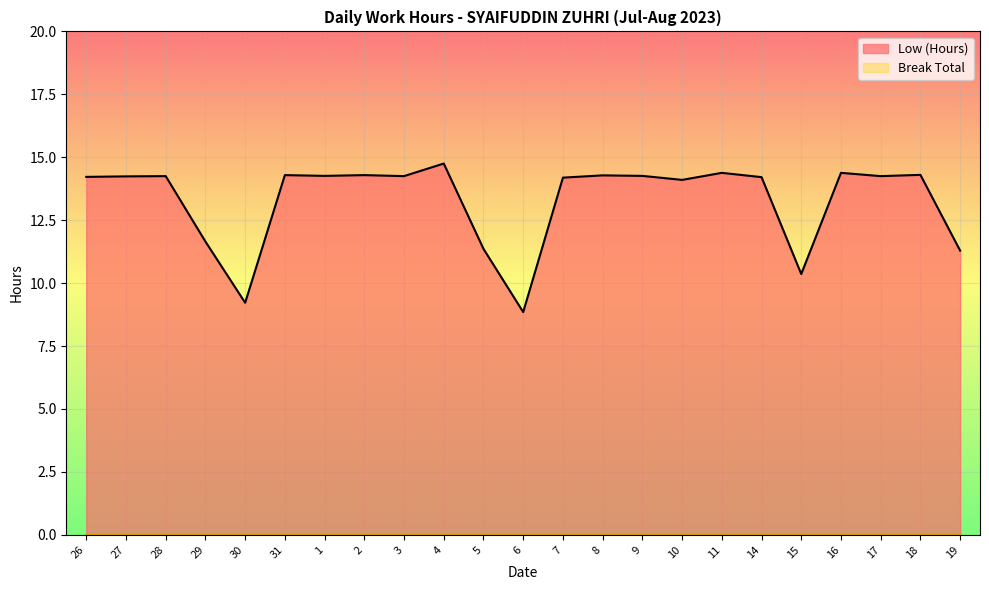

How many series are shown in this chart?

2